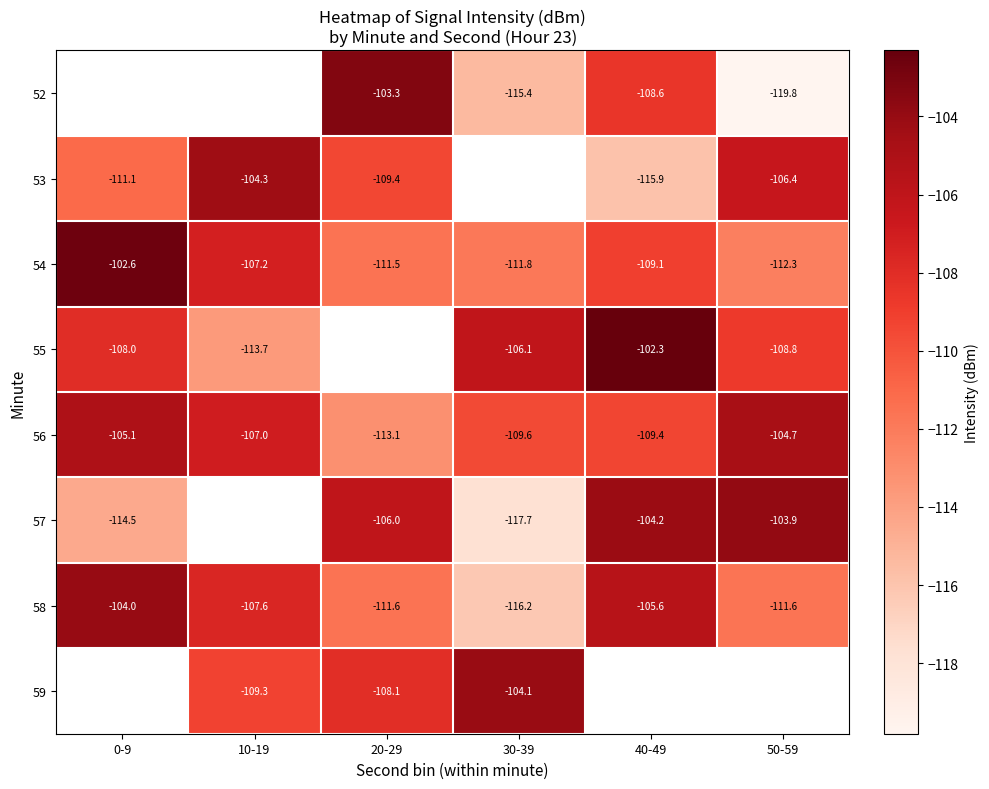

Is the value of 52 at 50-59 greater than the value of 54 at 20-29?

No